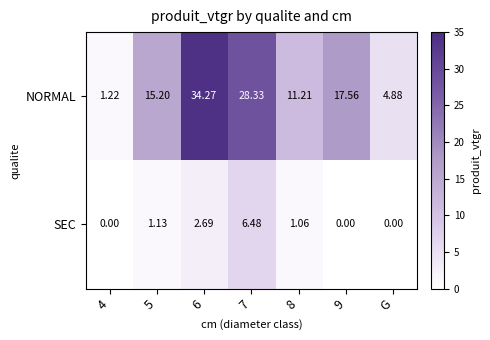

How many series are shown in this chart?

2